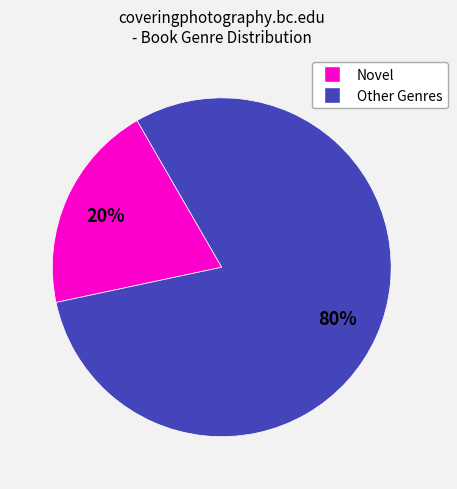

How many segments does this pie chart have?

2